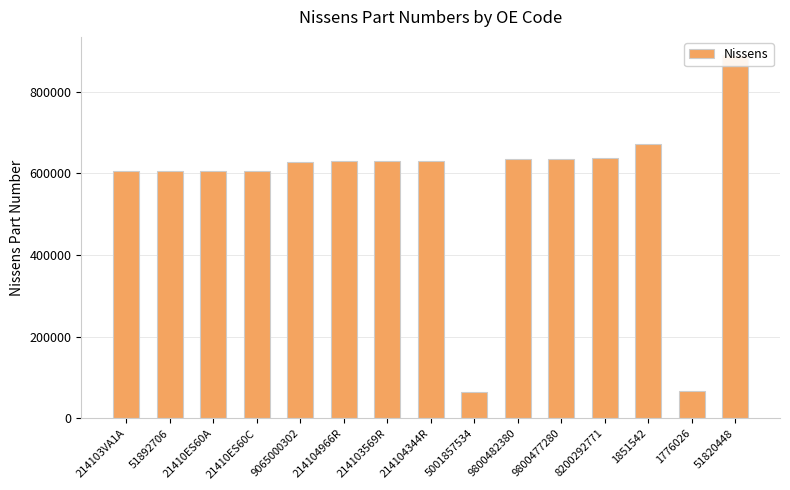

What is the difference between the values at 9800477280 and 21410ES60C?

29882